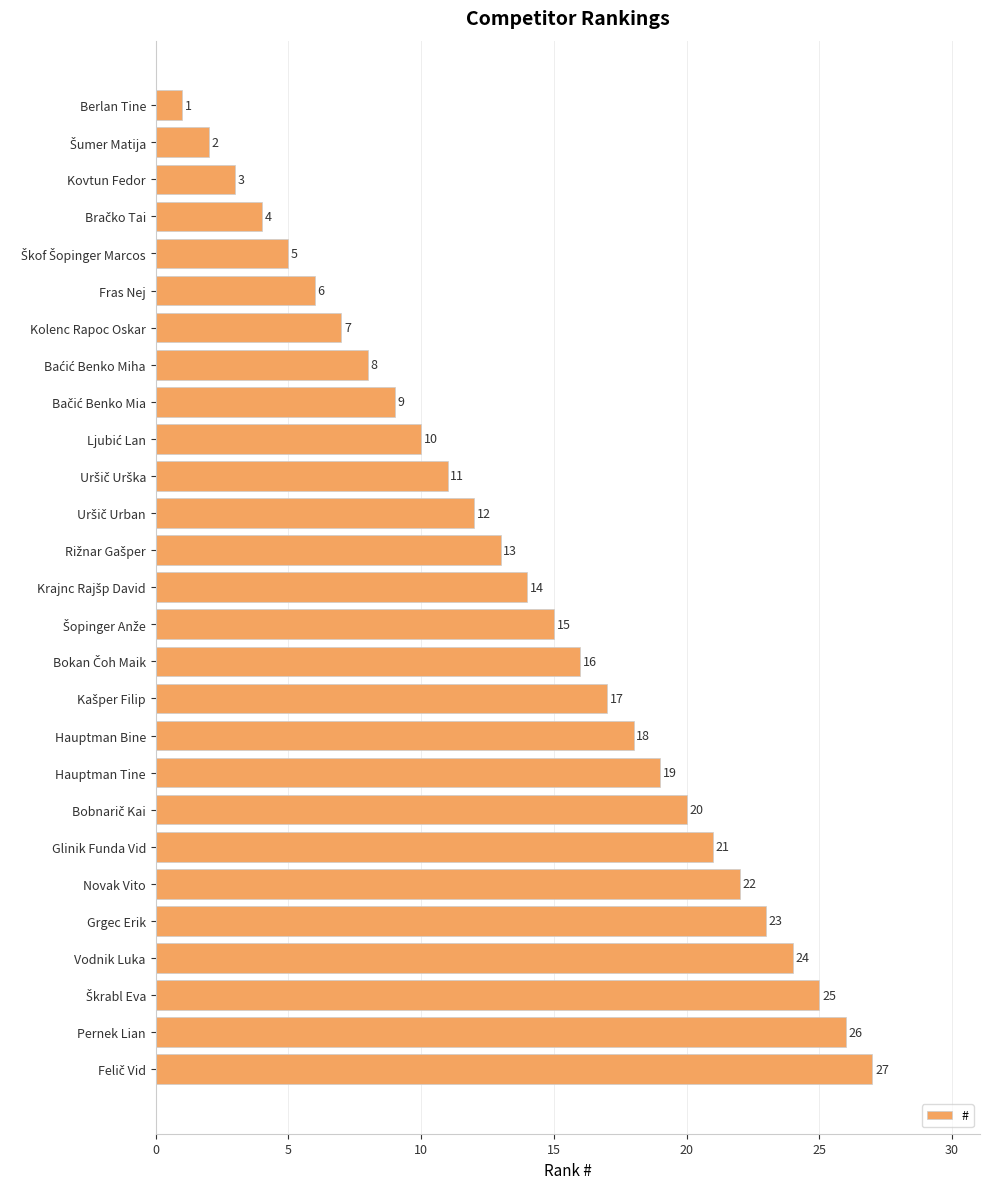

Approximately how many times larger is the value at Hauptman Bine compared to Hauptman Tine?

0.9